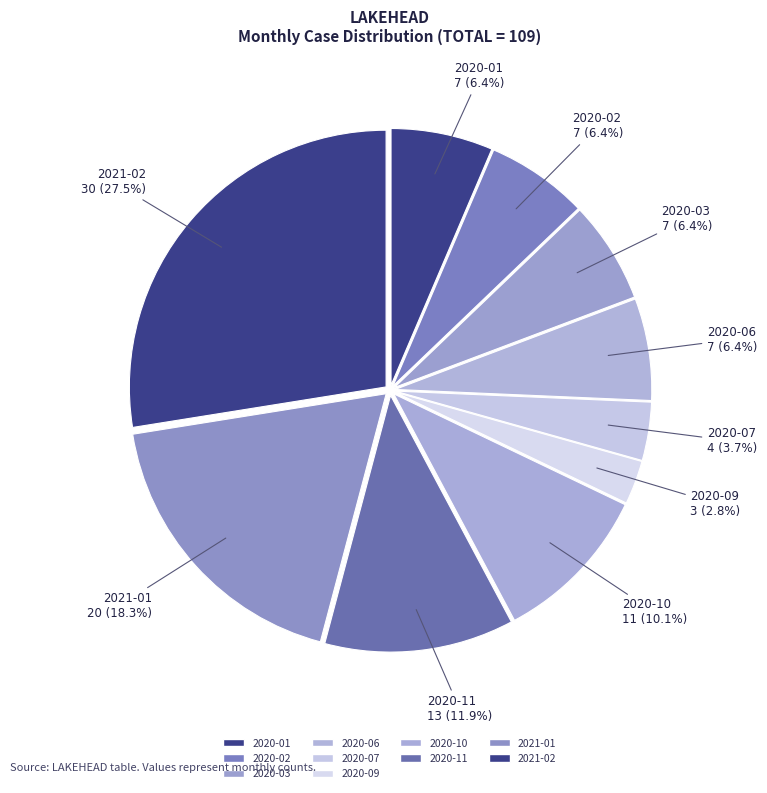

Which category has the biggest portion of the pie?

2021-02